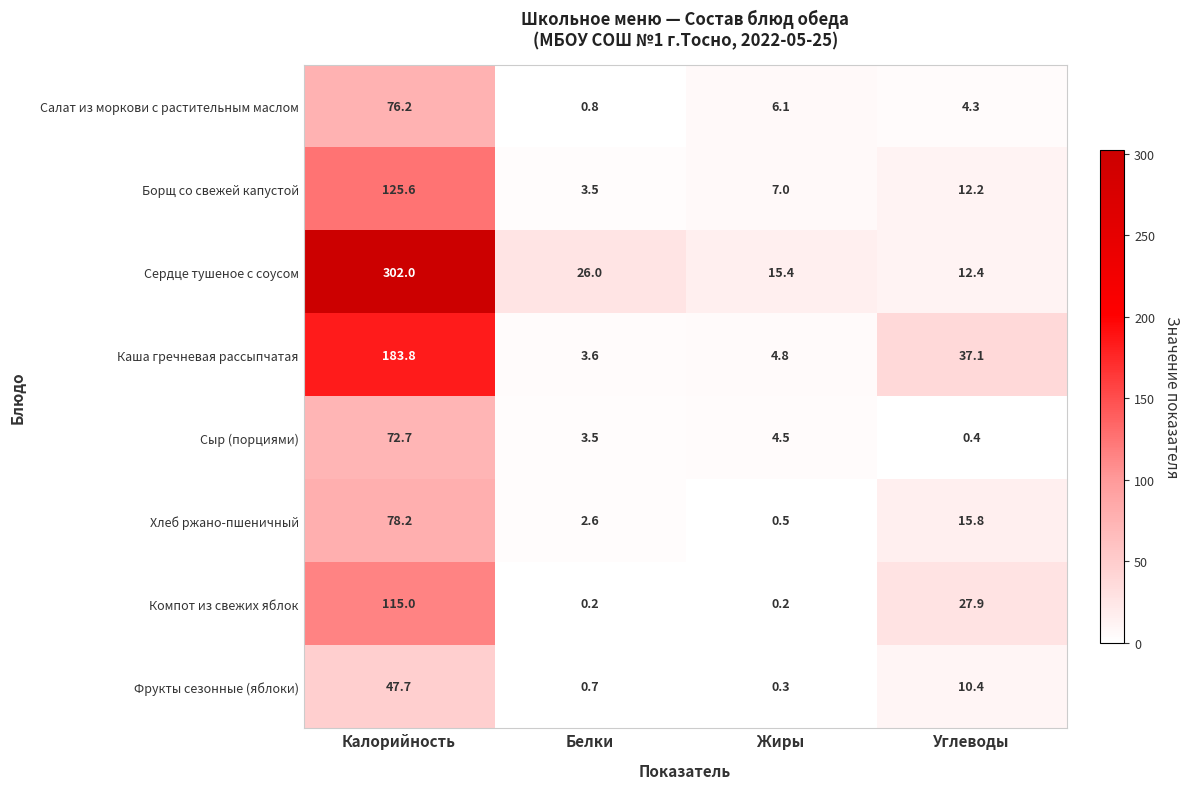

What is the sum of all Сердце тушеное с соусом values?

355.8